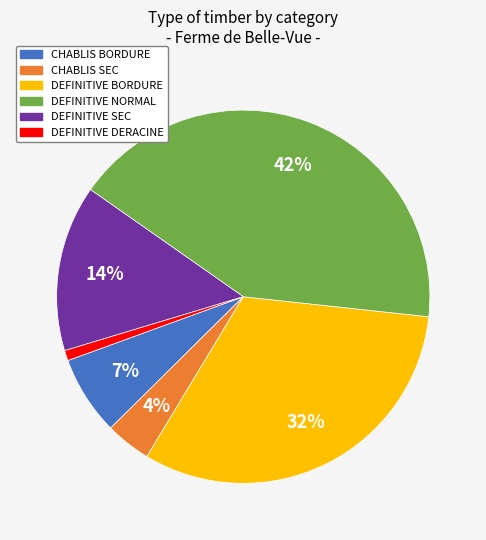

To the nearest percent, what is the combined percentage of CHABLIS BORDURE and DEFINITIVE DERACINE?

8%